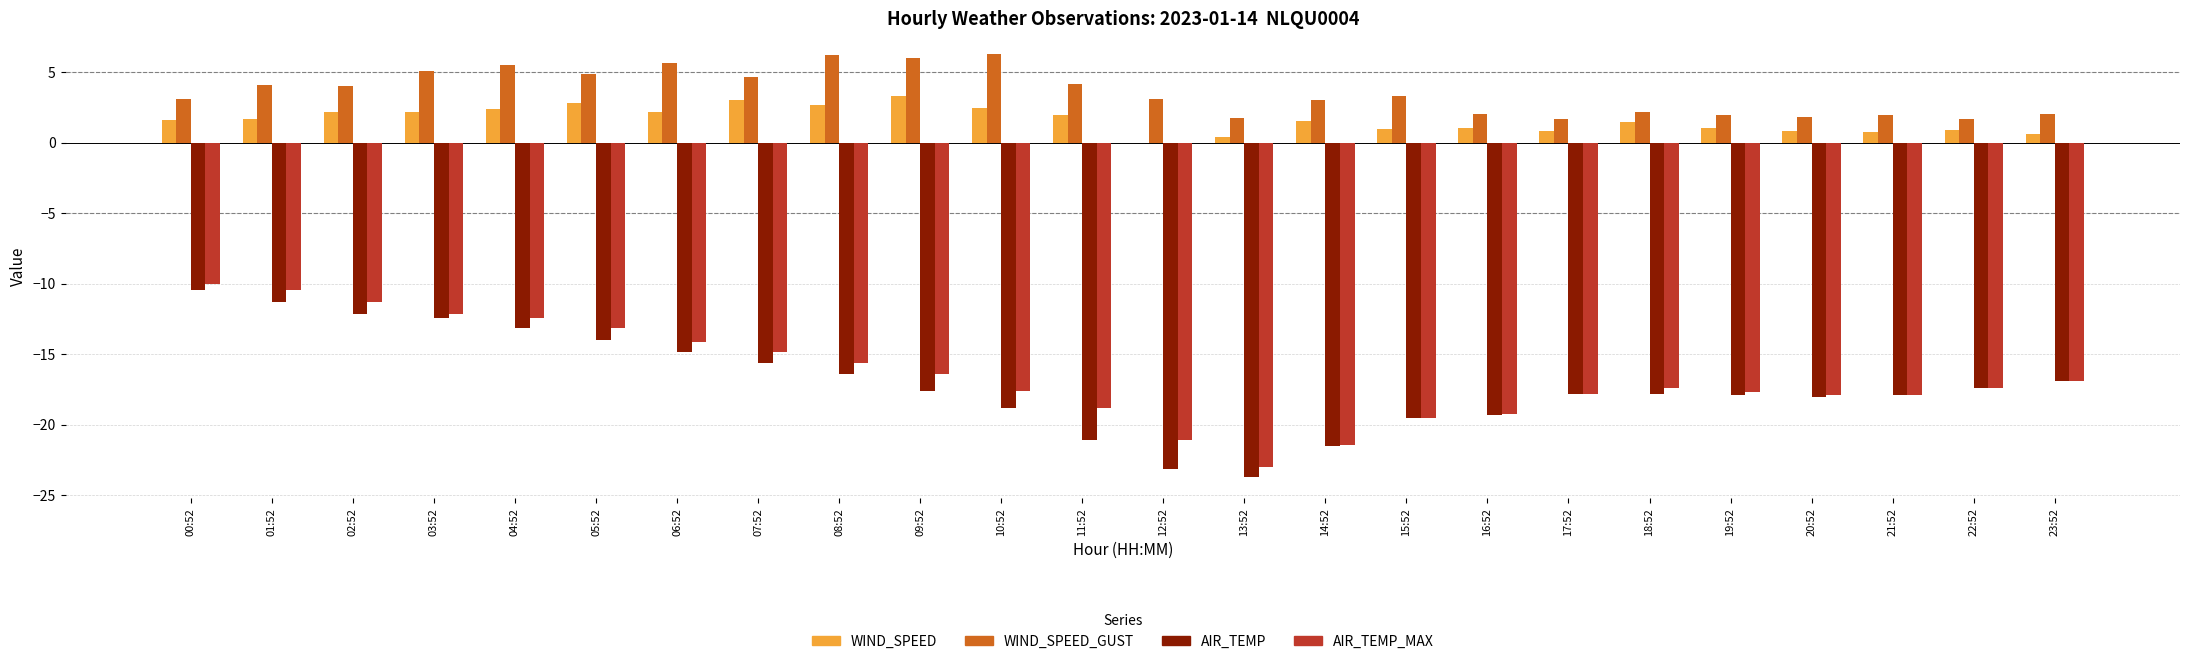

What is the sum of the AIR_TEMP_MAX values at 16:52 and 01:52?

-29.6